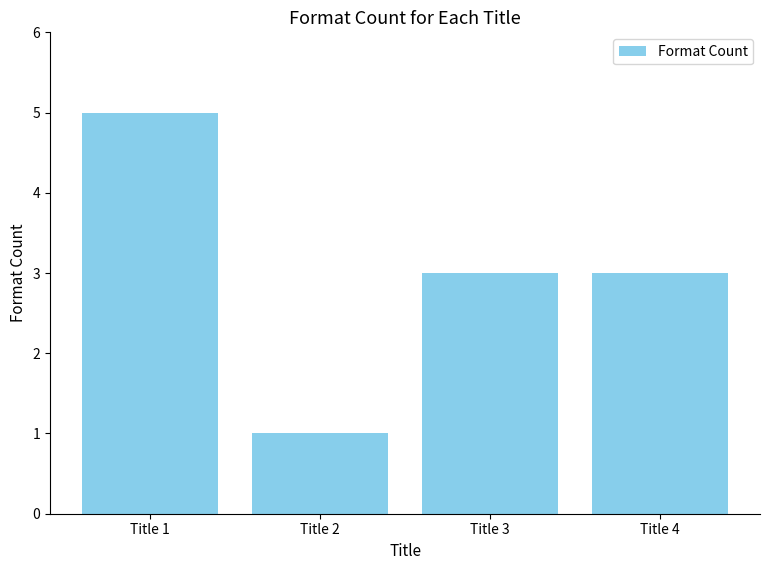

How many bars are there in total?

4